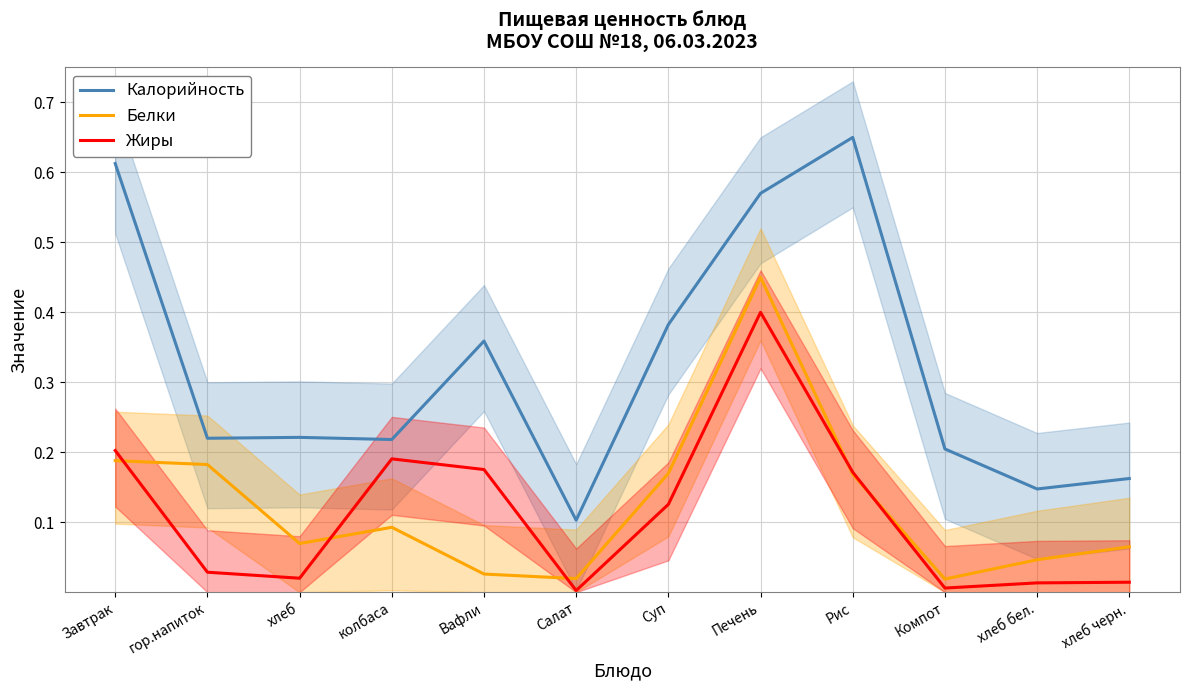

What is the difference between the highest and lowest values at Рис?

0.5